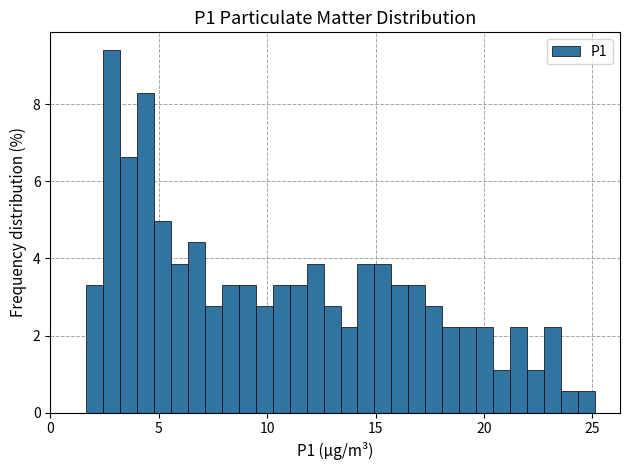

Read against the x-axis, roughly where is the centre of the tallest bar?

3.0